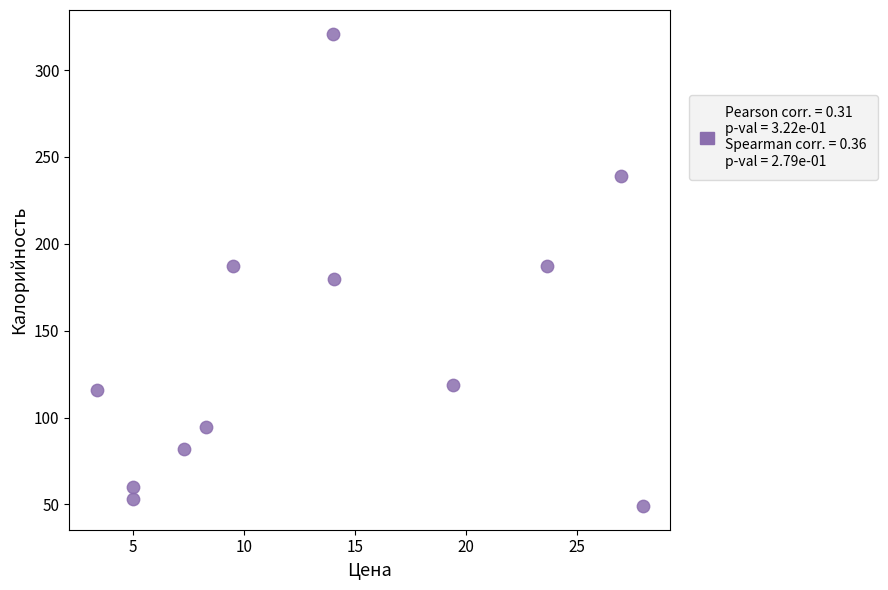

What is the average Y value?

140.6